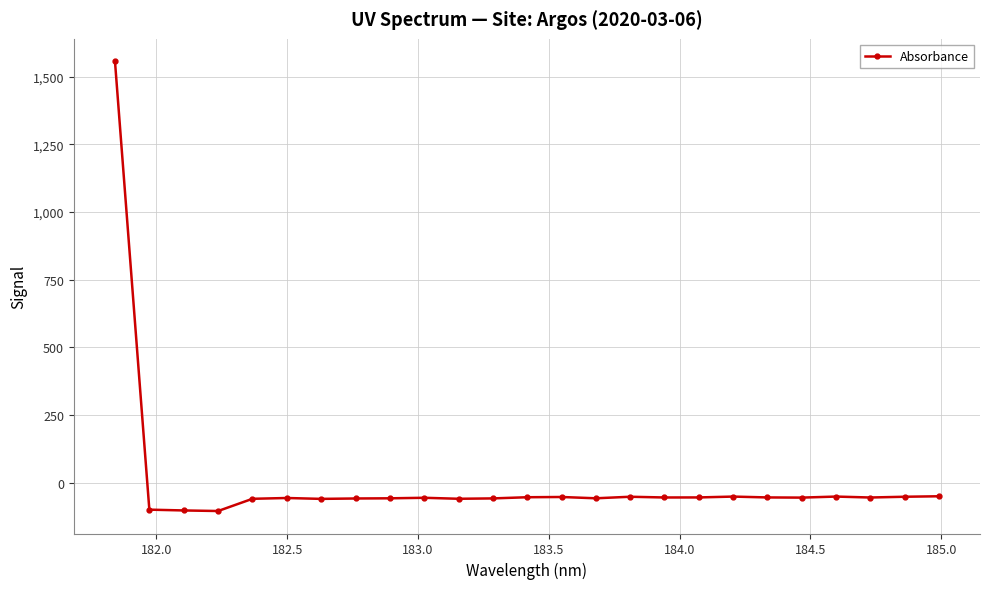

What is the smallest value displayed?

-104.3